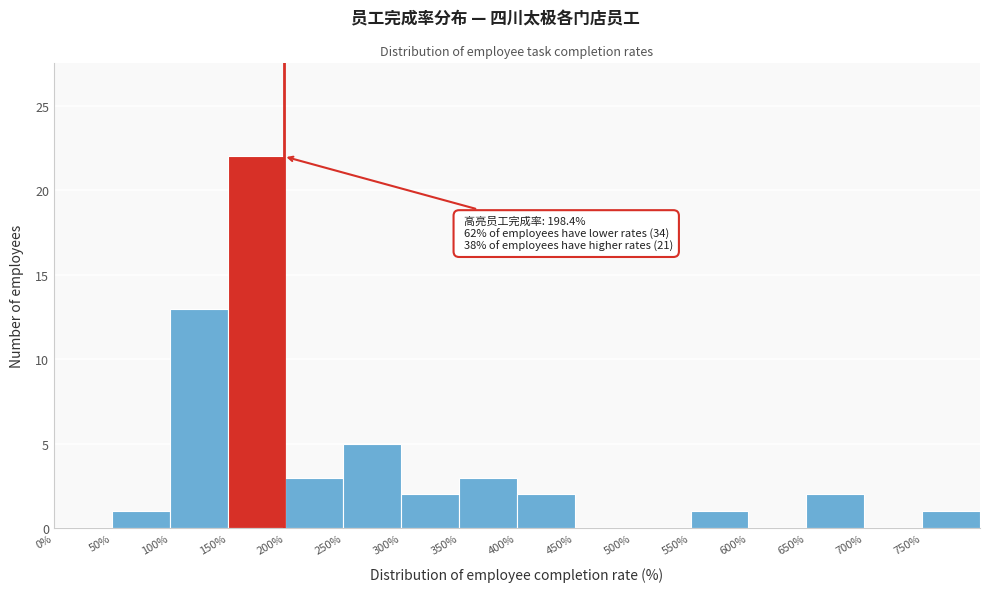

Over which range of the x-axis is the bar tallest?

150 to 200